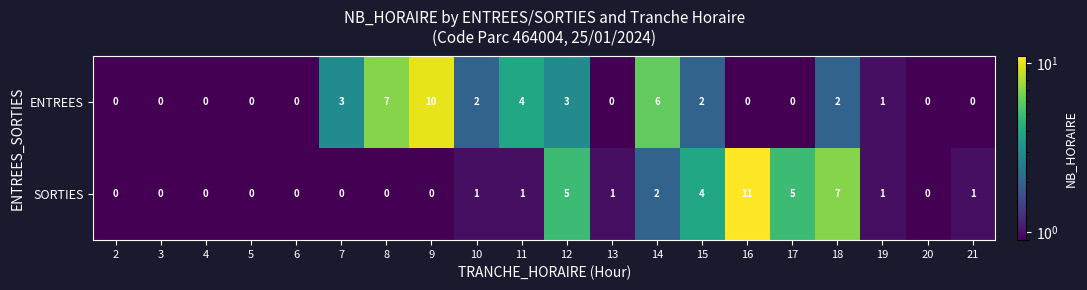

What is the greatest value displayed?

11